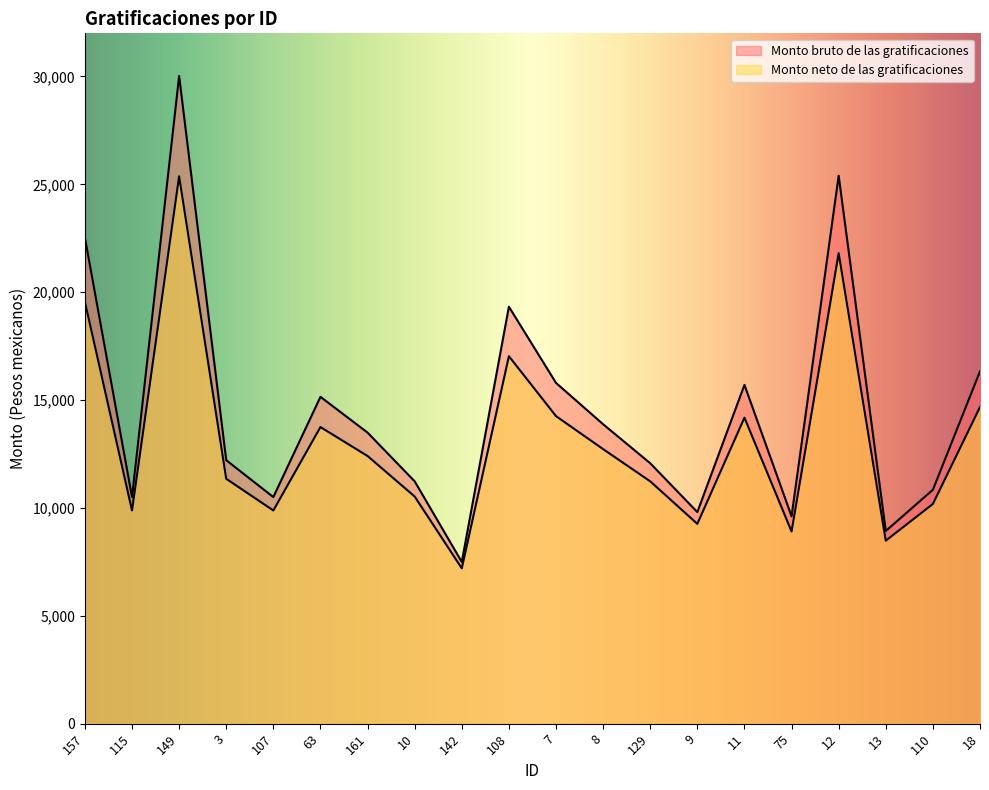

Which series has the widest spread of values?

Monto bruto de las gratificaciones